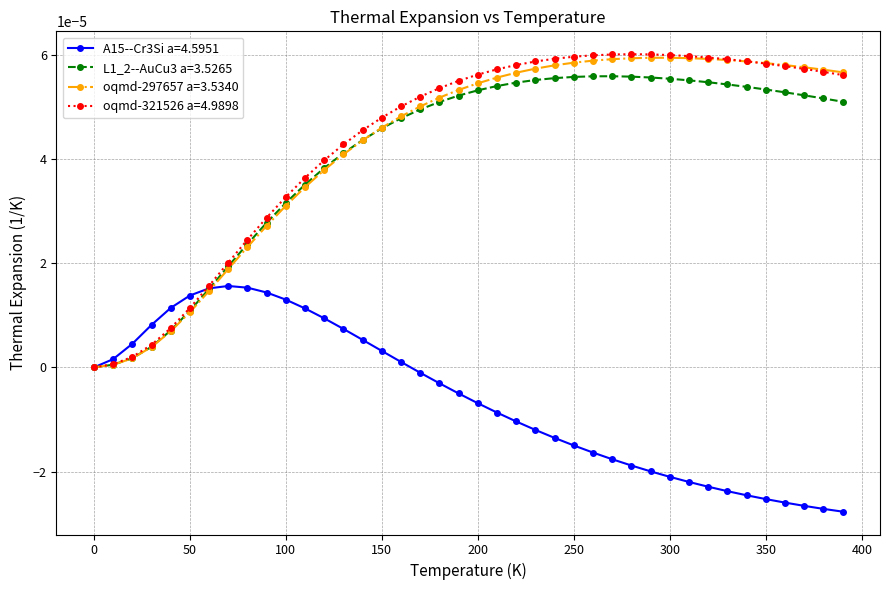

Which series has the largest range (max minus min)?

oqmd-321526 a=4.9898